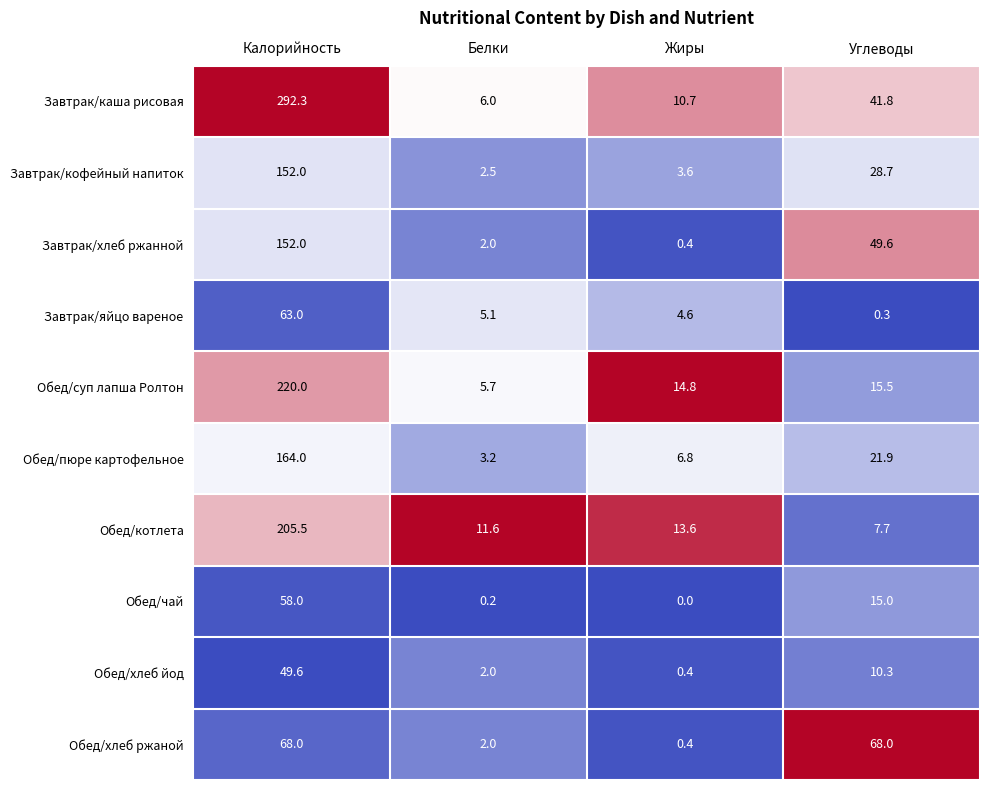

Which series has the widest spread of values?

Завтрак/каша рисовая